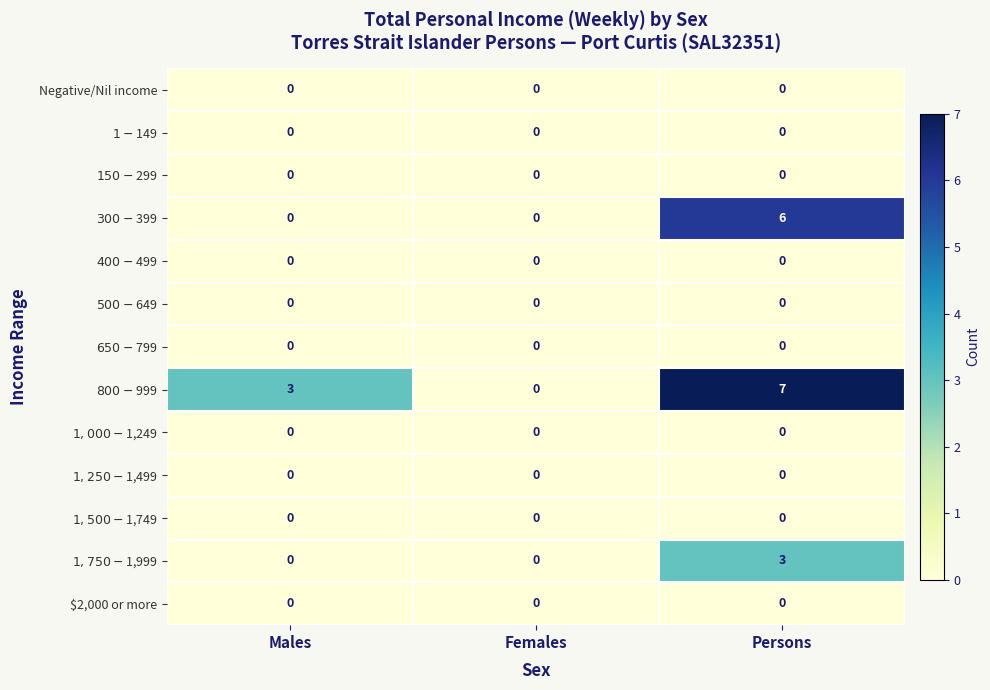

What is the total value across all series at Males?

3